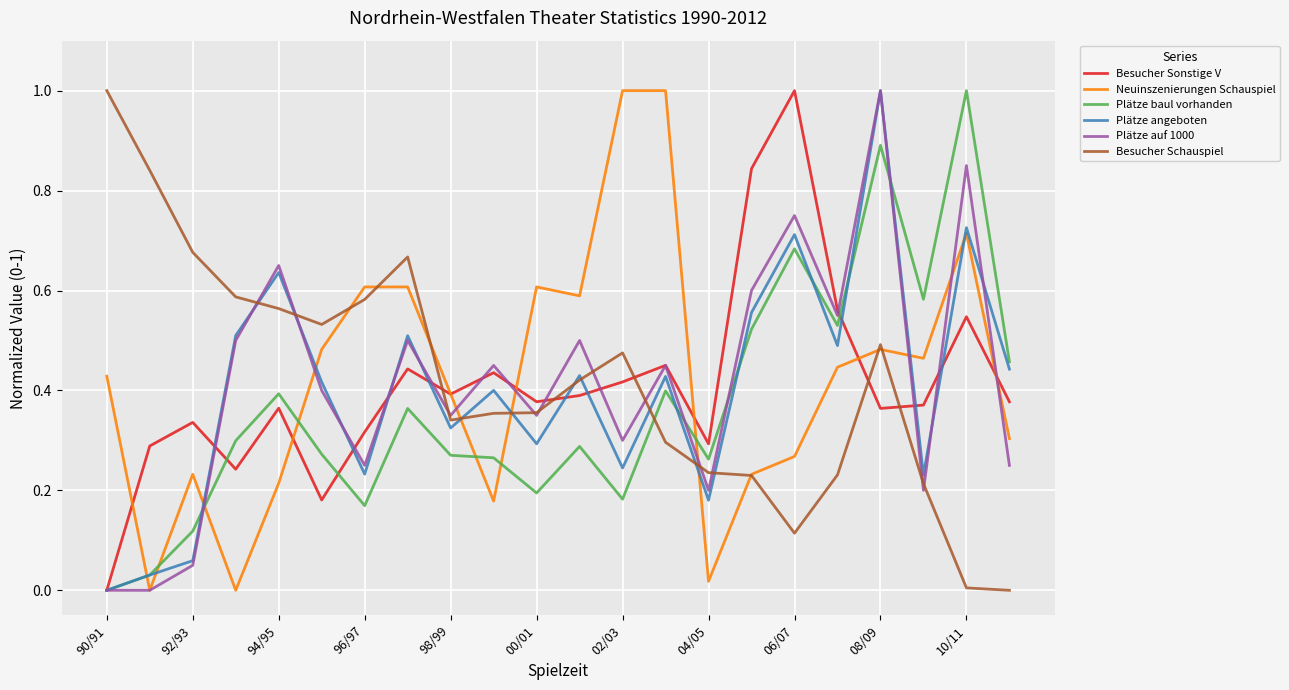

True or false: Plätze baul vorhanden and Plätze angeboten cross at least once.

True